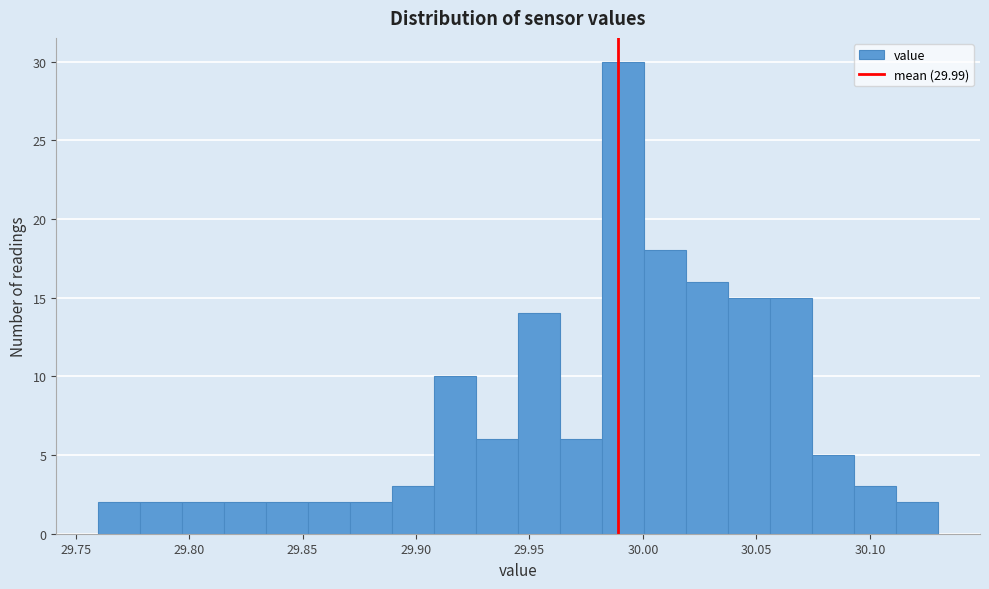

Read against the x-axis, roughly where is the centre of the tallest bar?

29.990